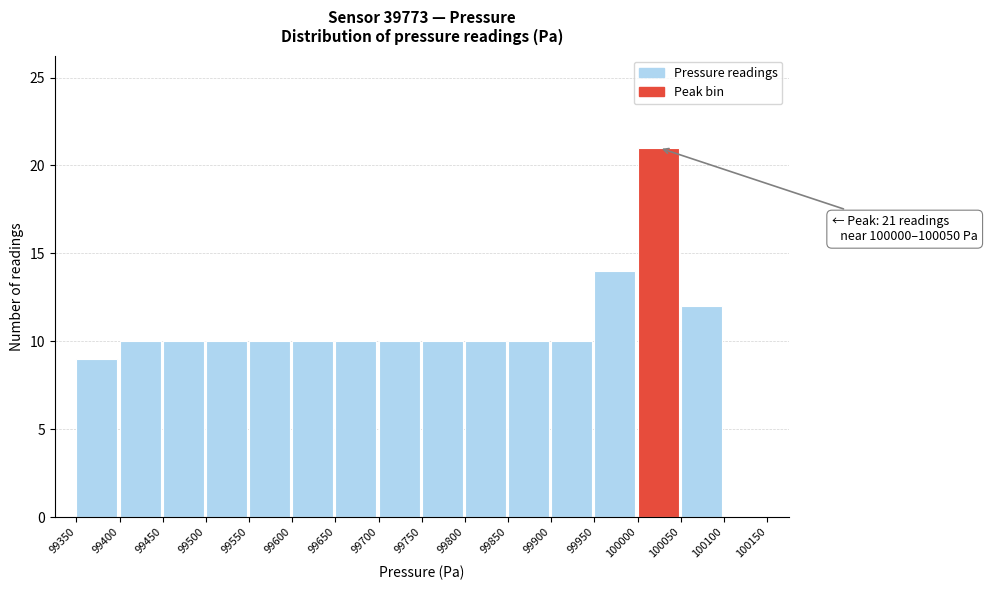

Which range on the x-axis has the tallest bar?

100000 to 100050